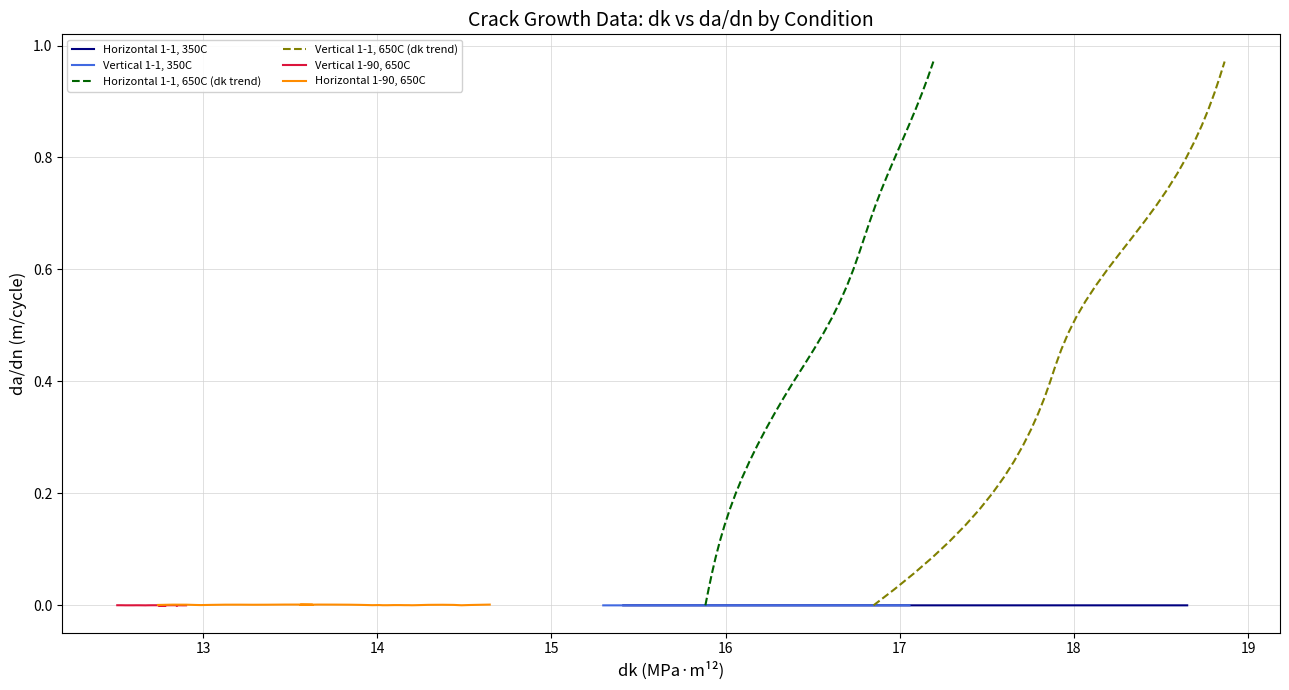

The Vertical 1-1, 650C (dk trend) series shows 0.5 at 28. True or false?

False